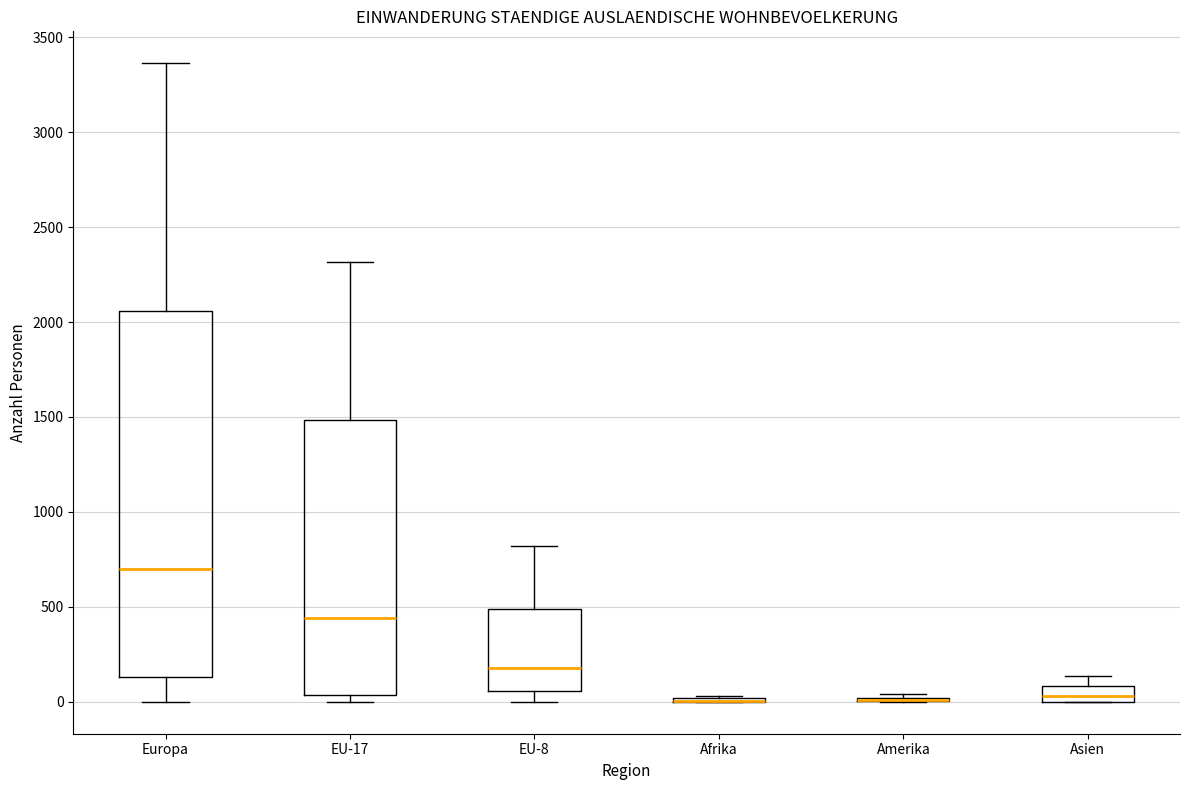

Reading left to right, transcribe this box plot: for each box, give where its median line is, the range the box spans, and where its two whiskers end, as read against the y-axis. The values are not printed on the chart, so give them approximately, as read against the axis.

Europa: median 700, box 150 to 2050, whiskers 0 to 3350
EU-17: median 450, box 50 to 1500, whiskers 0 to 2300
EU-8: median 200, box 50 to 500, whiskers 0 to 800
Afrika: box collapsed to a line at 0, whiskers 0 to 50
Amerika: box collapsed to a line at 0, whiskers 0 to 50
Asien: median 50, box 0 to 100, whiskers 0 to 150